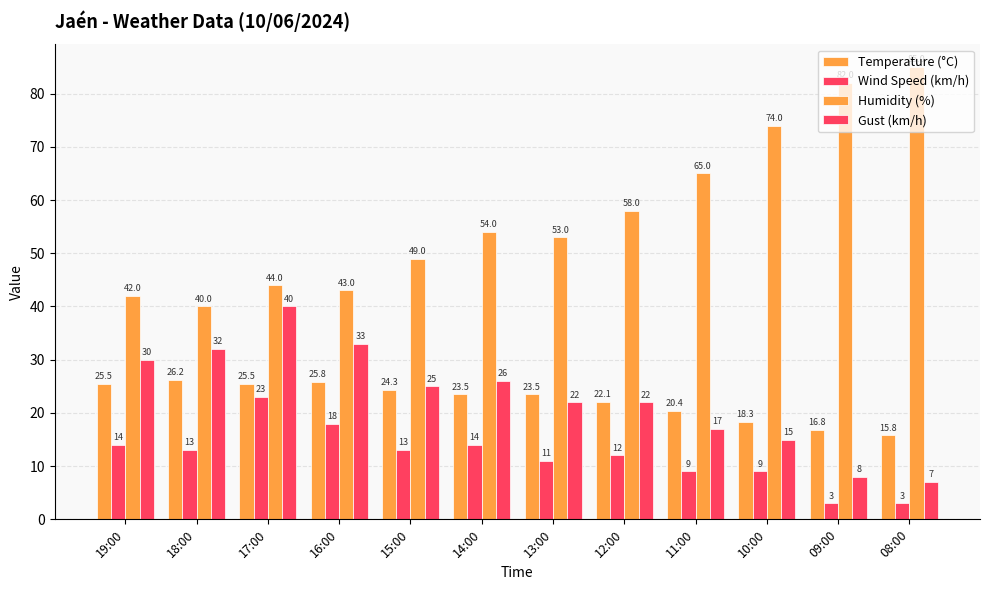

Count the number of data series in this chart.

4